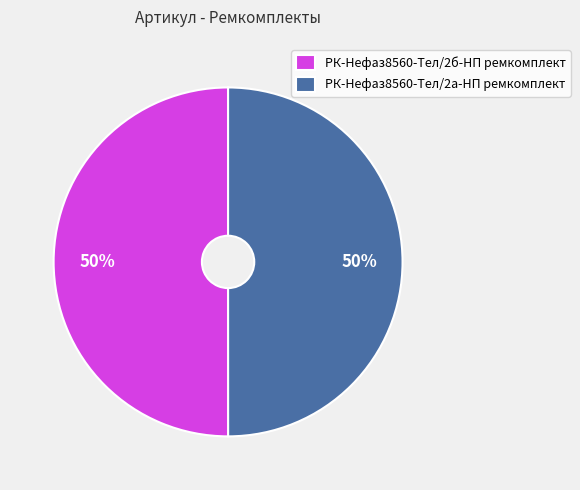

Do РК-Нефаз8560-Тел/2а-НП ремкомплект and РК-Нефаз8560-Тел/2б-НП ремкомплект together represent more than half of the pie?

Yes